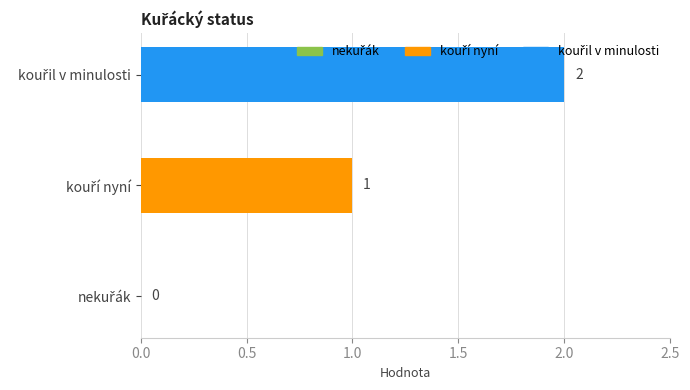

What is the sum of all values?

3